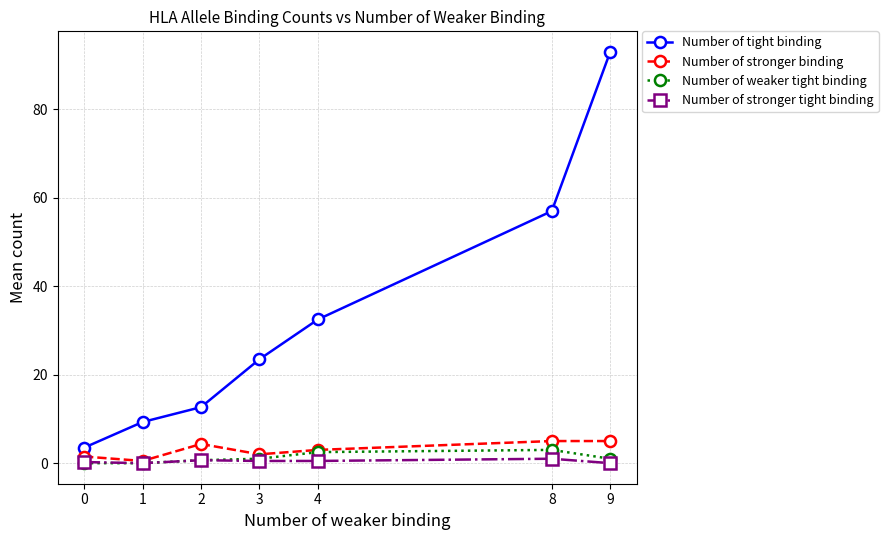

What is the approximate value of Number of stronger tight binding at 3?

0.5